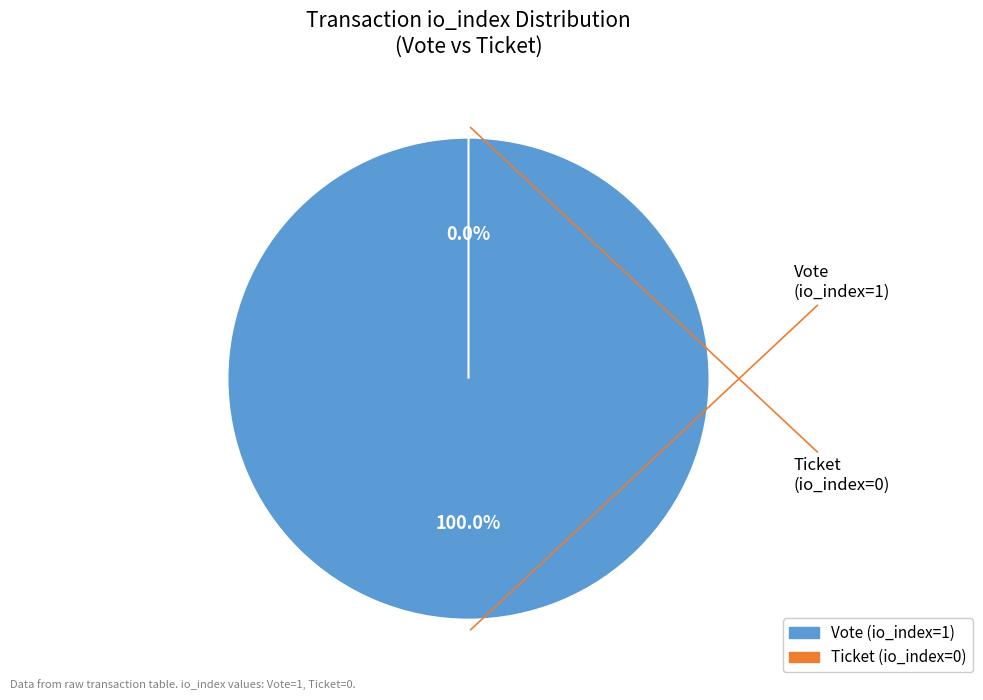

To the nearest percent, what is the combined percentage of Vote (io_index=1) and Ticket (io_index=0)?

100%